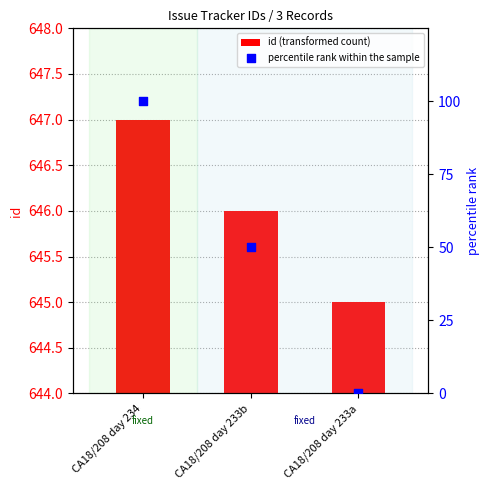

Which series has the widest spread of Y values?

percentile rank within the sample